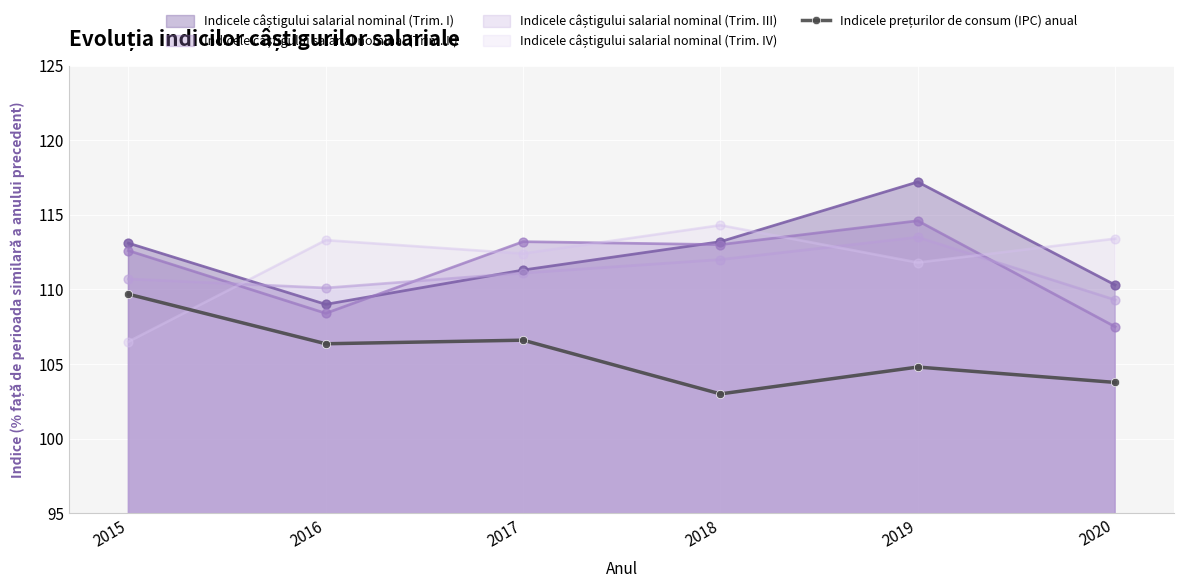

What is the difference between the highest and lowest values at 2016?

6.9